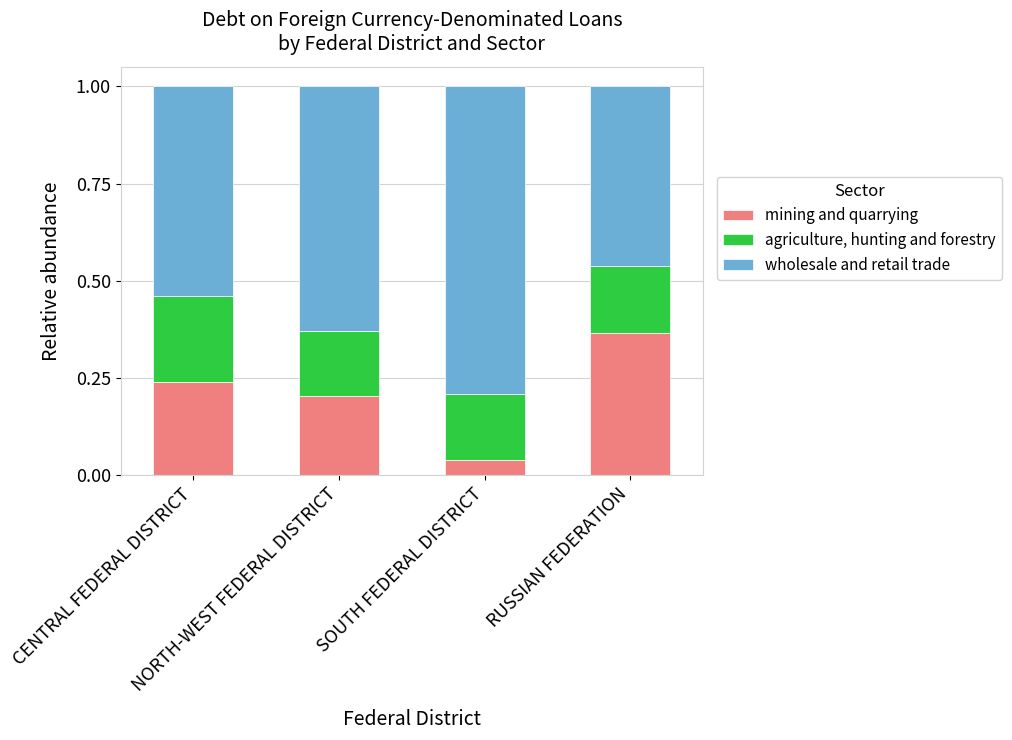

What is the total value across all series at RUSSIAN FEDERATION?

1.0